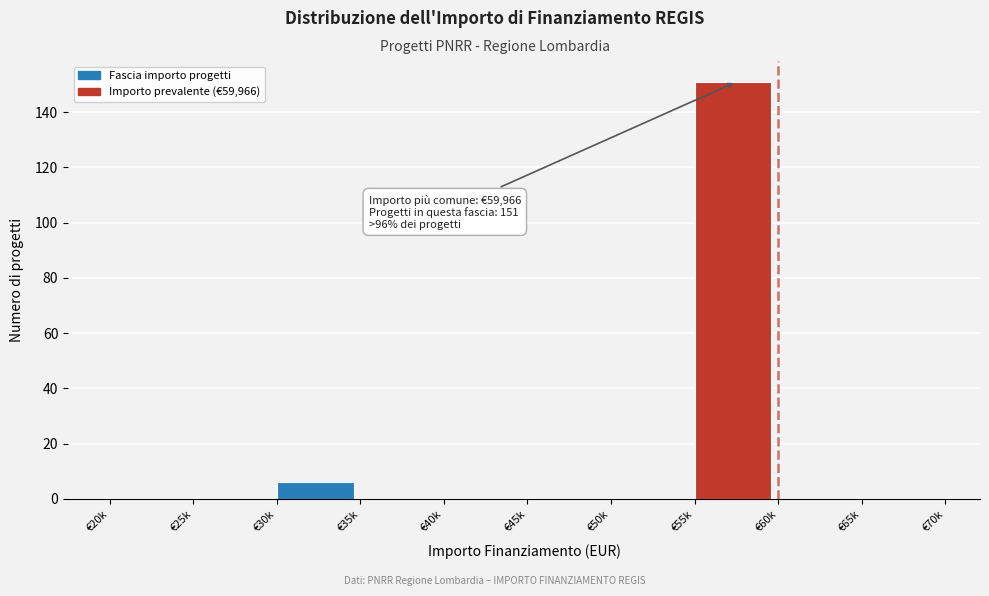

Reading left to right, list all the values displayed in this chart.

€20k=0	€25k=0	€30k=6	€35k=0	€40k=0	€45k=0	€50k=0	€55k=151	€60k=0	€65k=0